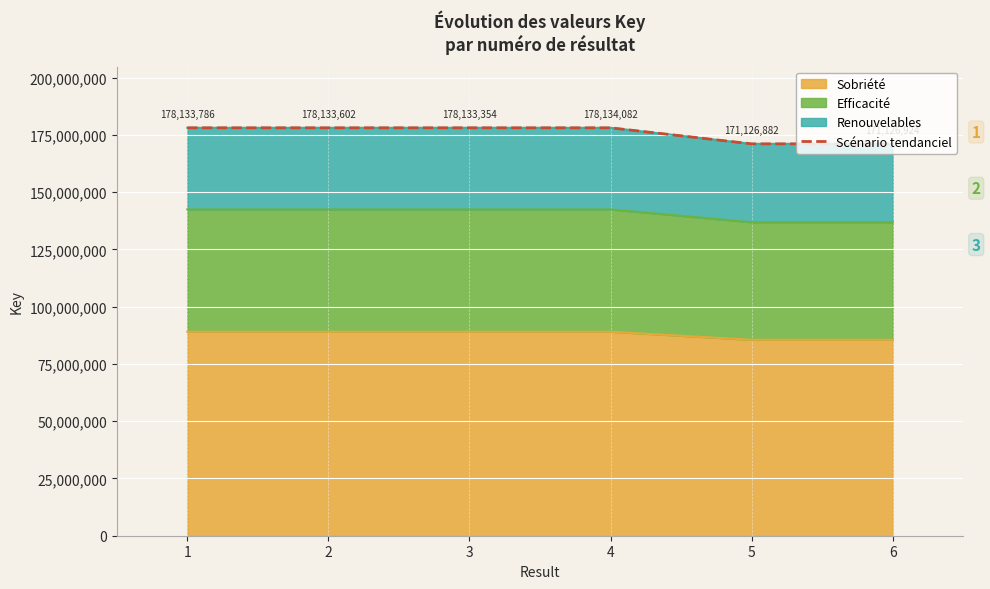

At which category does the chart reach its minimum across all series?

5